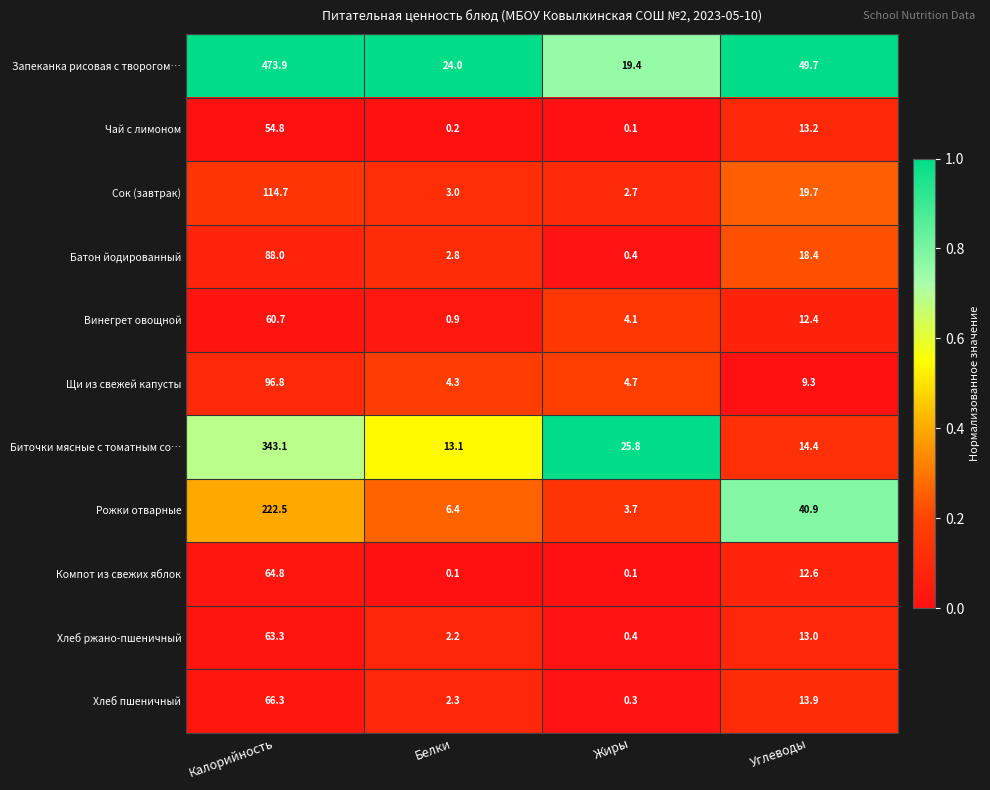

Is it true that Винегрет овощной equals 32.1 at Калорийность?

False